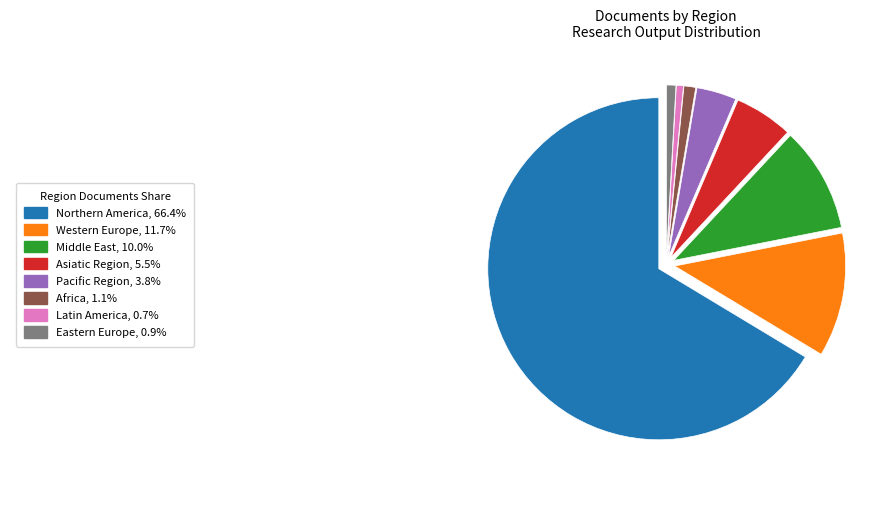

Does any single category account for the majority?

Yes